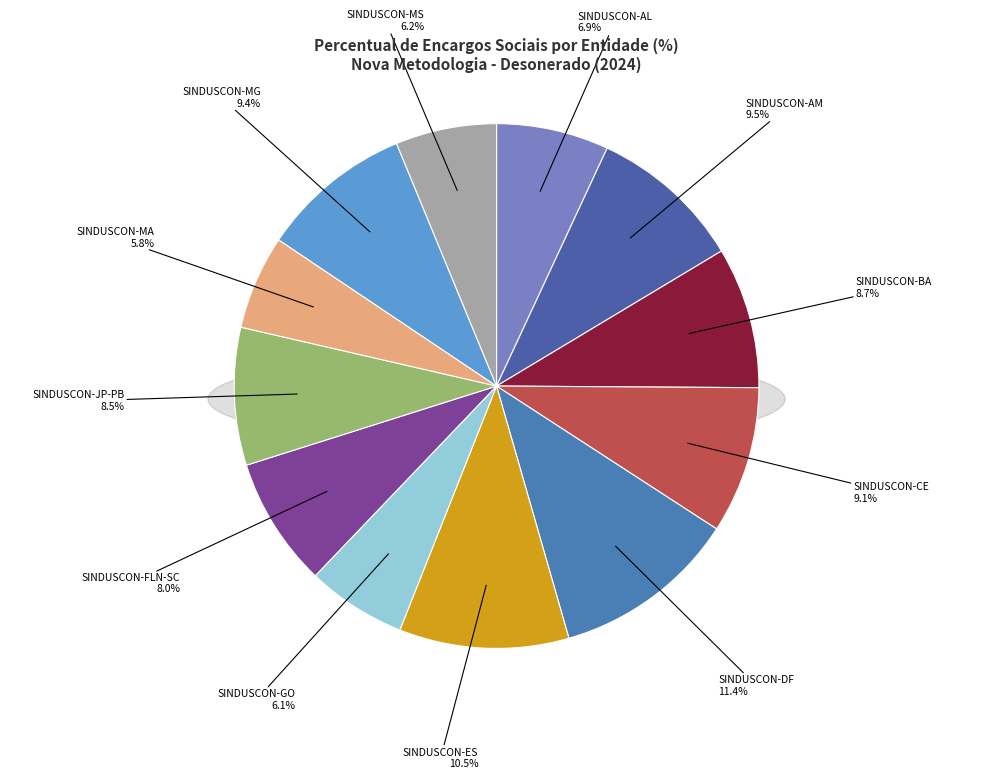

How many slices are in this pie chart?

12